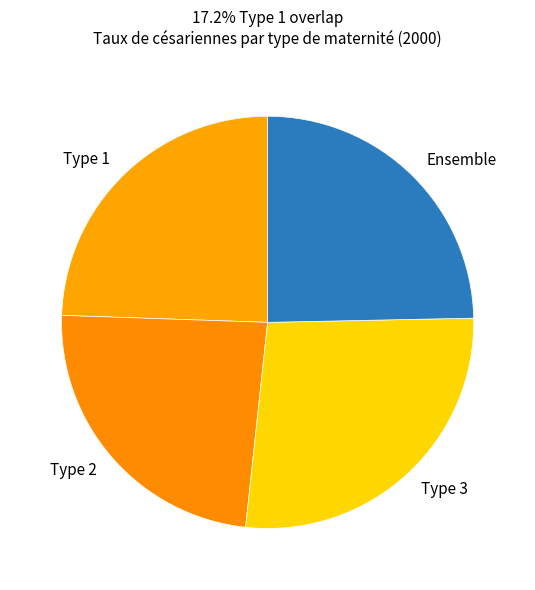

How many segments does this pie chart have?

4